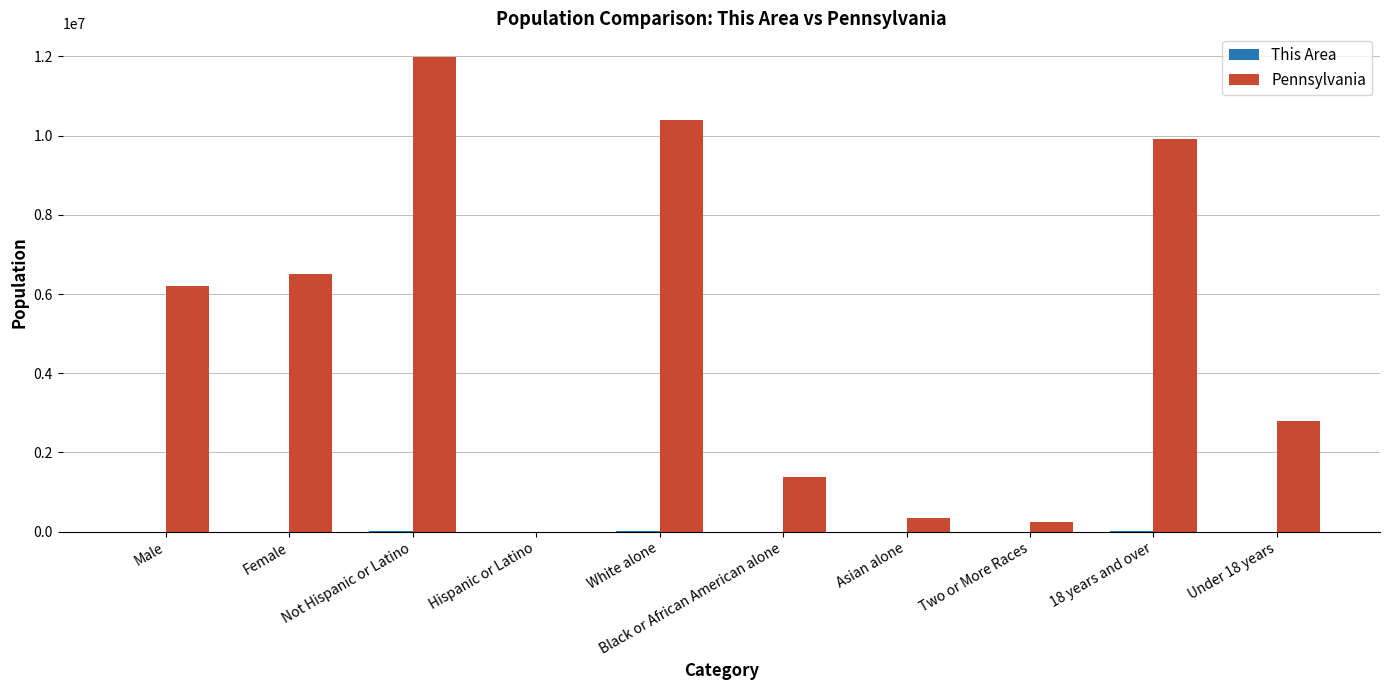

At which category does the chart reach its peak across all series?

Not Hispanic or Latino